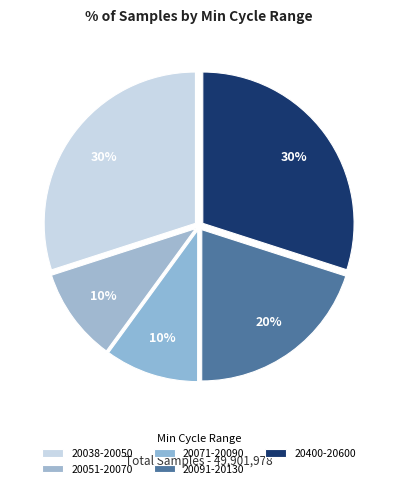

How many slices are in this pie chart?

5